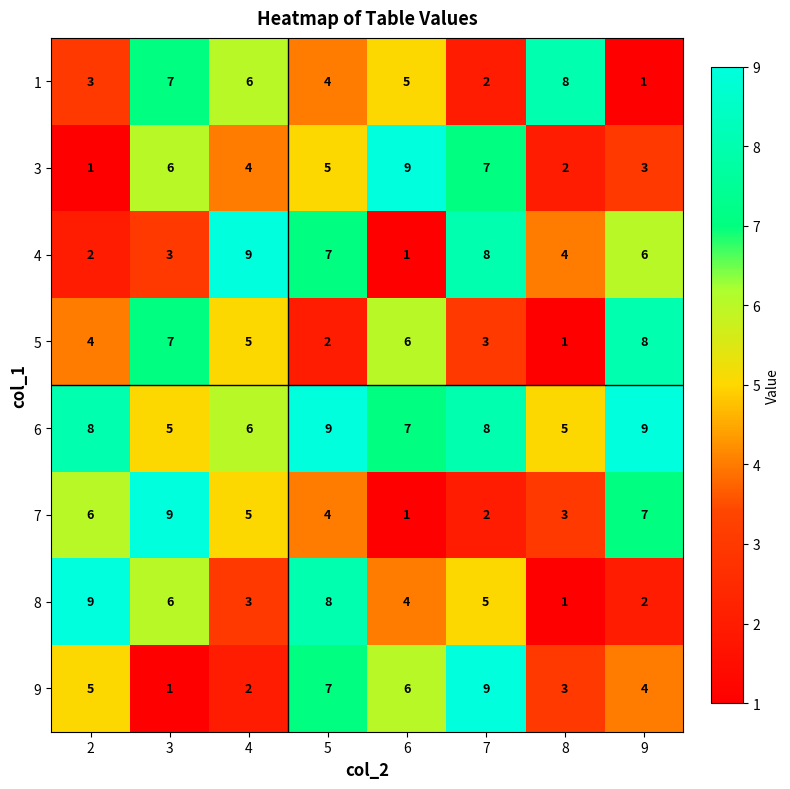

Rank the categories by 1 value from lowest to highest.

9, 7, 2, 5, 6, 4, 3, 8